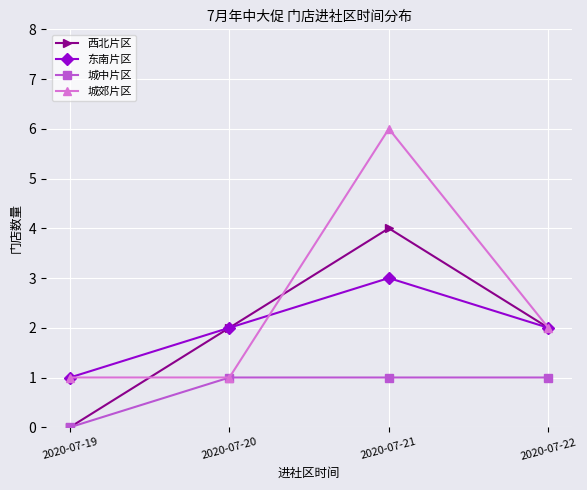

What are all the series names shown in the legend?

西北片区, 东南片区, 城中片区, 城郊片区